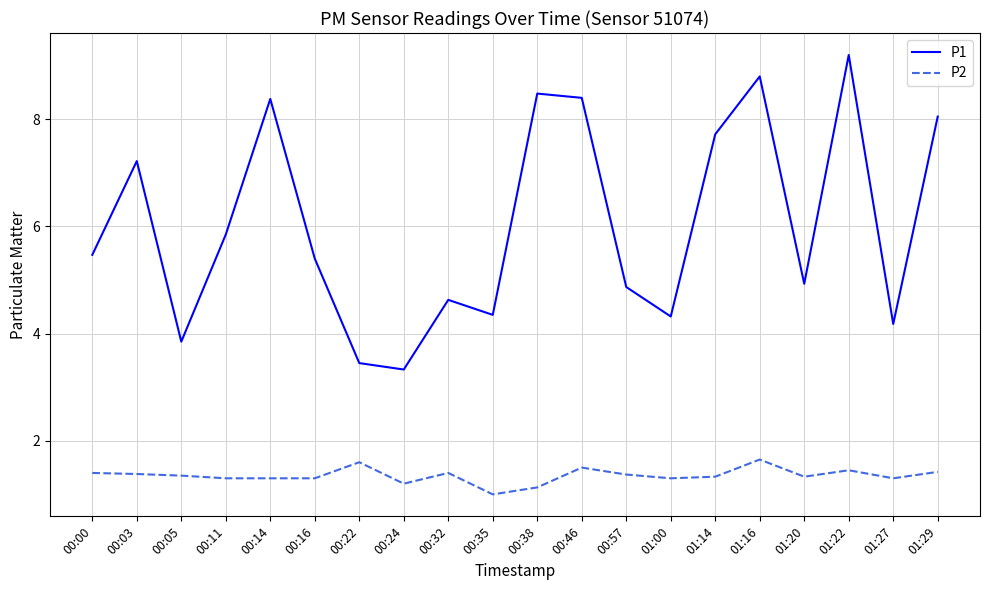

Is it true that P2 equals 1.4 at 00:32?

True